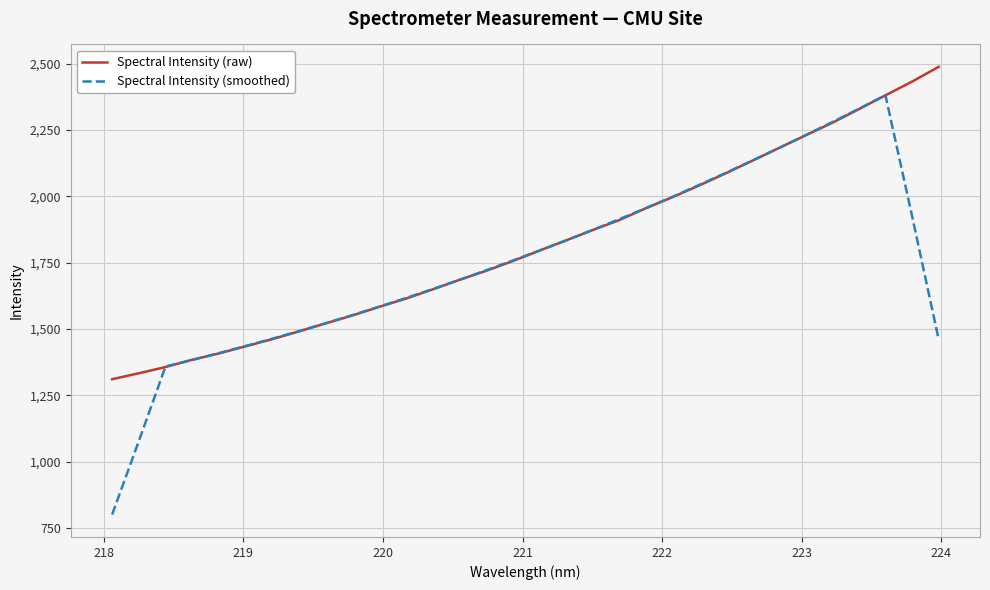

Count the number of data series in this chart.

2